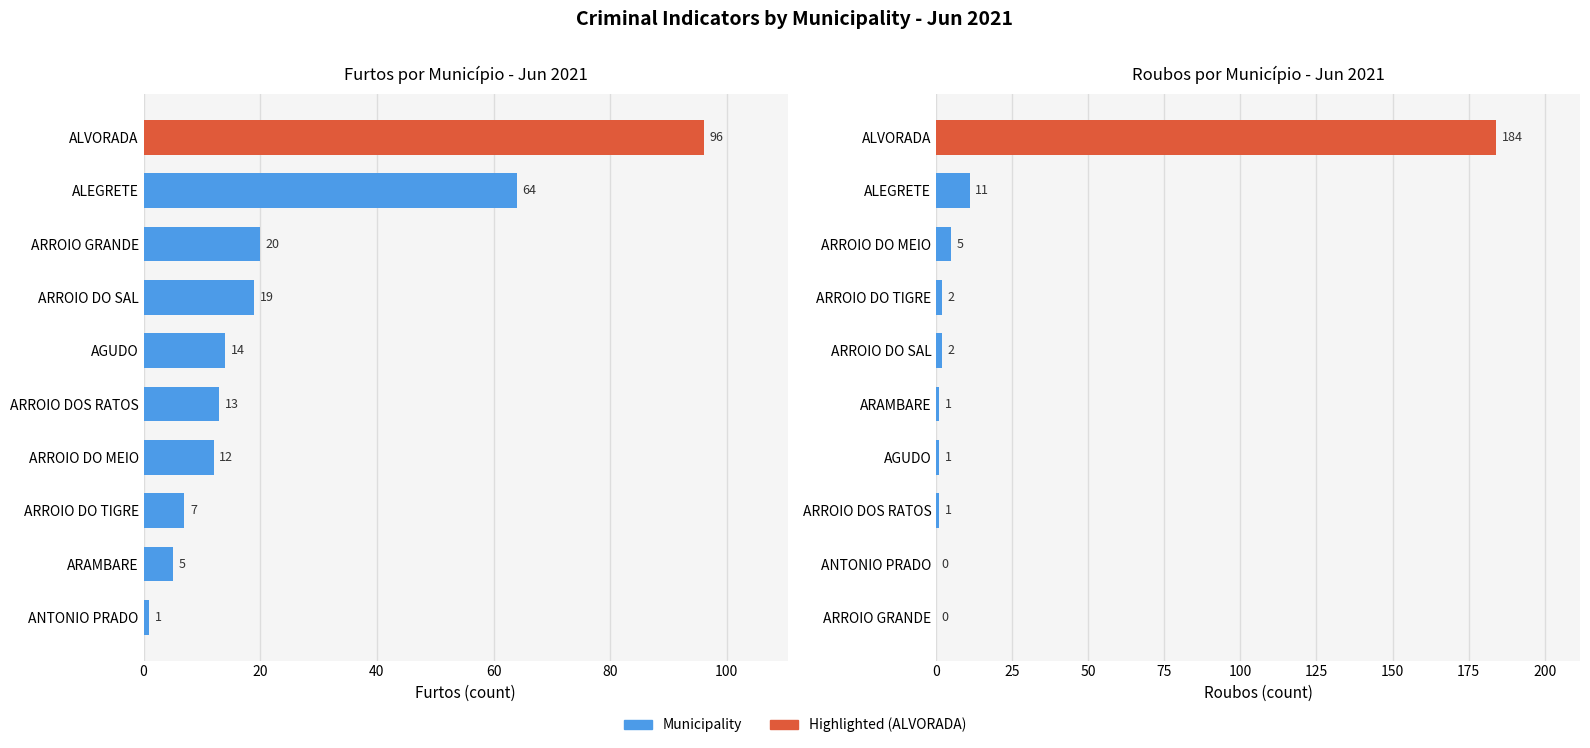

How many groups of bars are there?

10